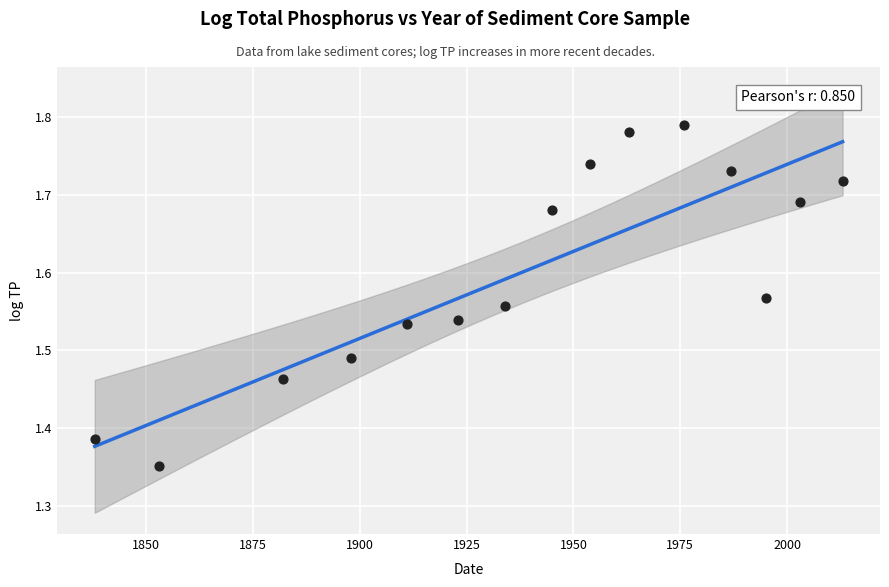

What is the range of Y values (max minus min)?

0.4